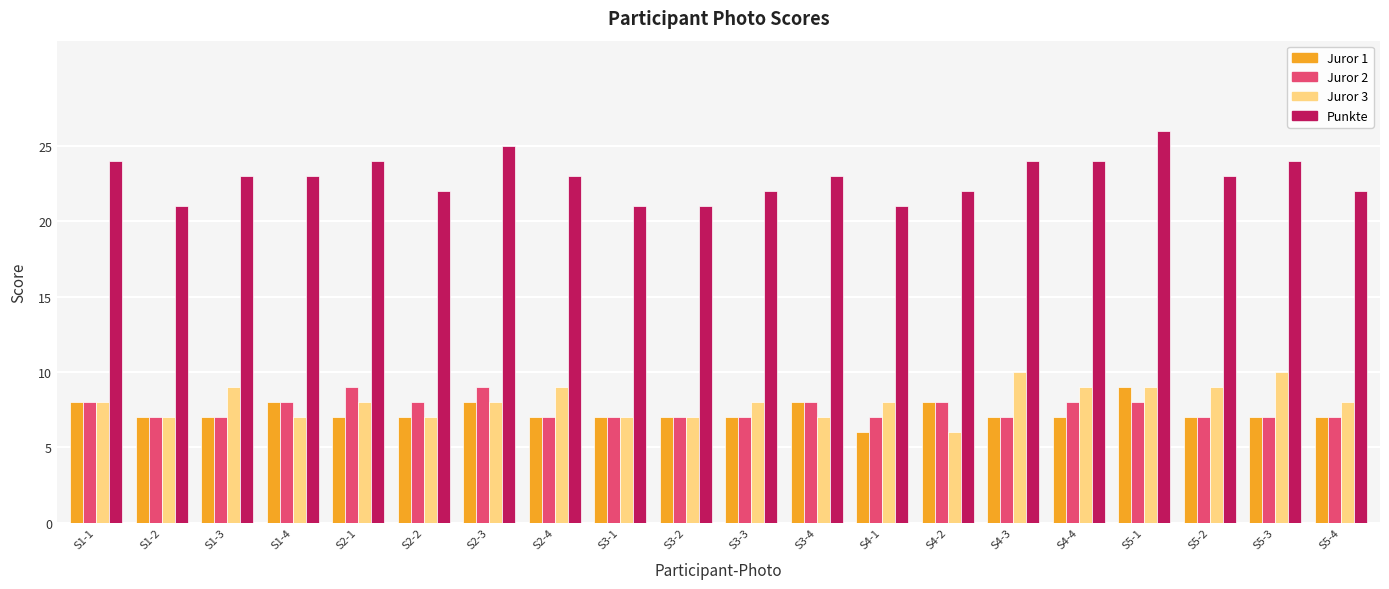

Reading right to left, extract all data points from this chart.

Juror 1: S5-4=7	S5-3=7	S5-2=7	S5-1=9	S4-4=7	S4-3=7	S4-2=8	S4-1=6	S3-4=8	S3-3=7	S3-2=7	S3-1=7	S2-4=7	S2-3=8	S2-2=7	S2-1=7	S1-4=8	S1-3=7	S1-2=7	S1-1=8
Juror 2: S5-4=7	S5-3=7	S5-2=7	S5-1=8	S4-4=8	S4-3=7	S4-2=8	S4-1=7	S3-4=8	S3-3=7	S3-2=7	S3-1=7	S2-4=7	S2-3=9	S2-2=8	S2-1=9	S1-4=8	S1-3=7	S1-2=7	S1-1=8
Juror 3: S5-4=8	S5-3=10	S5-2=9	S5-1=9	S4-4=9	S4-3=10	S4-2=6	S4-1=8	S3-4=7	S3-3=8	S3-2=7	S3-1=7	S2-4=9	S2-3=8	S2-2=7	S2-1=8	S1-4=7	S1-3=9	S1-2=7	S1-1=8
Punkte: S5-4=22	S5-3=24	S5-2=23	S5-1=26	S4-4=24	S4-3=24	S4-2=22	S4-1=21	S3-4=23	S3-3=22	S3-2=21	S3-1=21	S2-4=23	S2-3=25	S2-2=22	S2-1=24	S1-4=23	S1-3=23	S1-2=21	S1-1=24